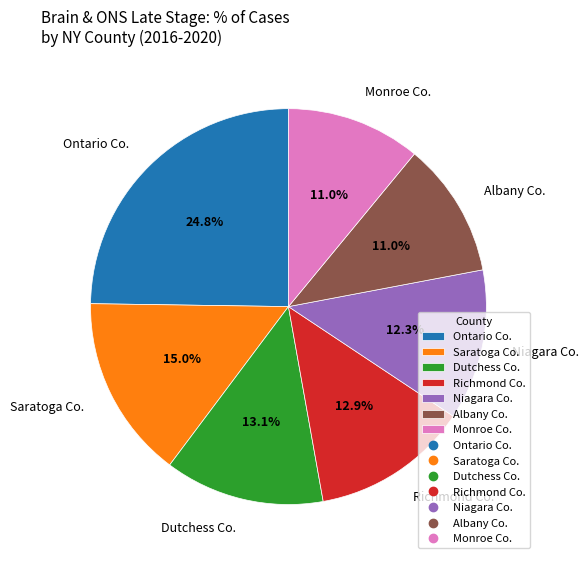

Which category has the biggest portion of the pie?

Ontario Co.